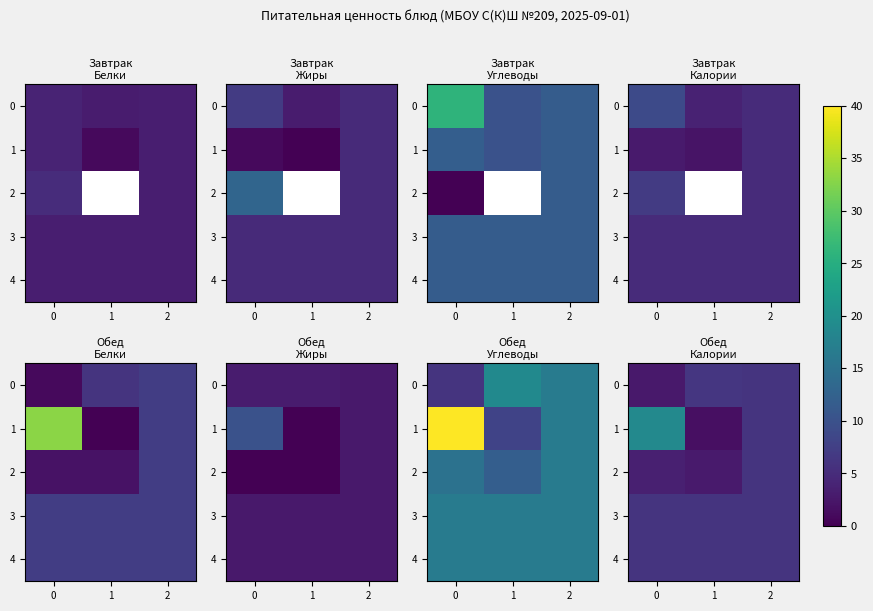

What value does the 1 series have at 2?

6.0